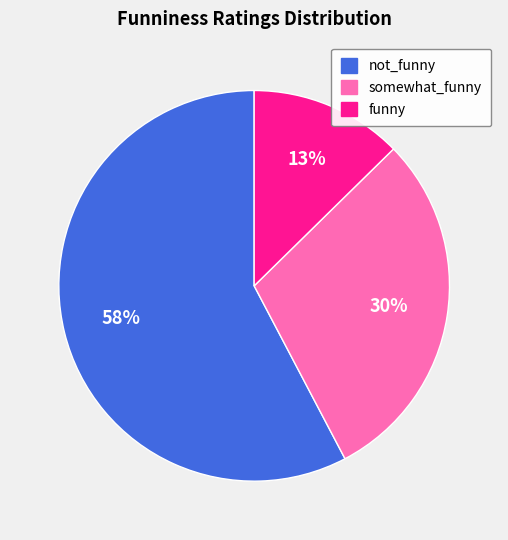

What is the largest slice in the pie chart?

not_funny